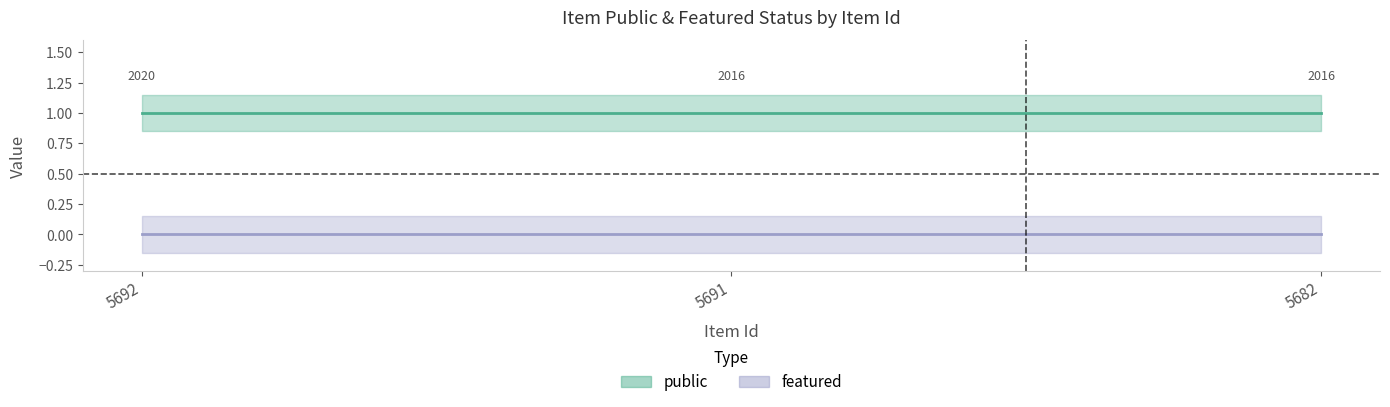

Reading left to right, transcribe all the data shown in this chart.

public: 1	1	1
featured: 0	0	0